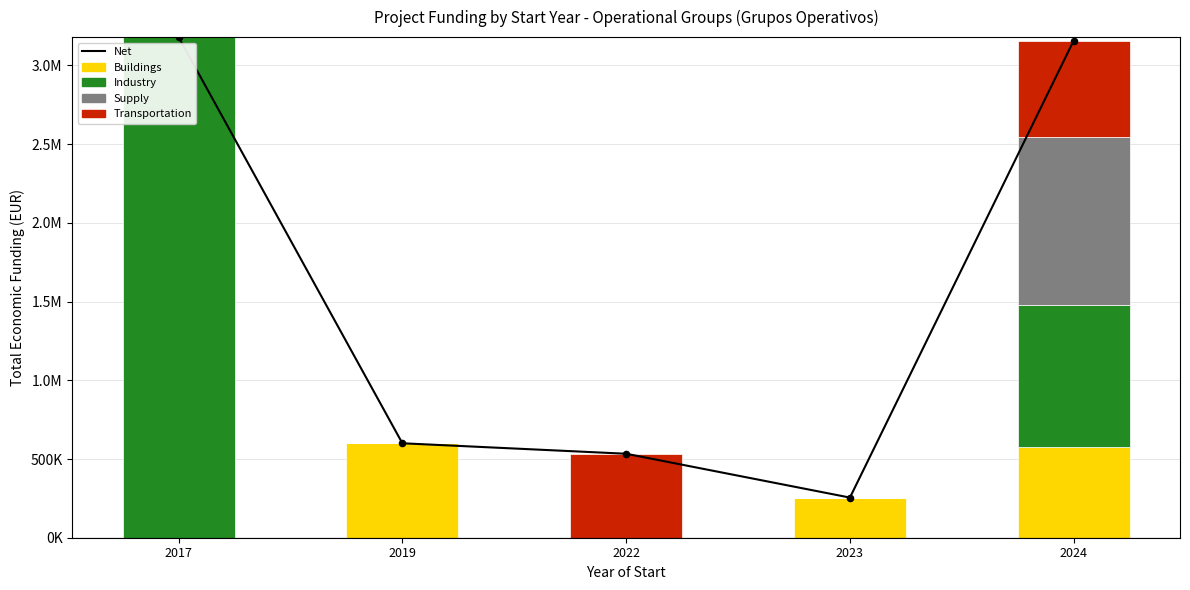

Which series reaches the minimum Y coordinate?

Buildings